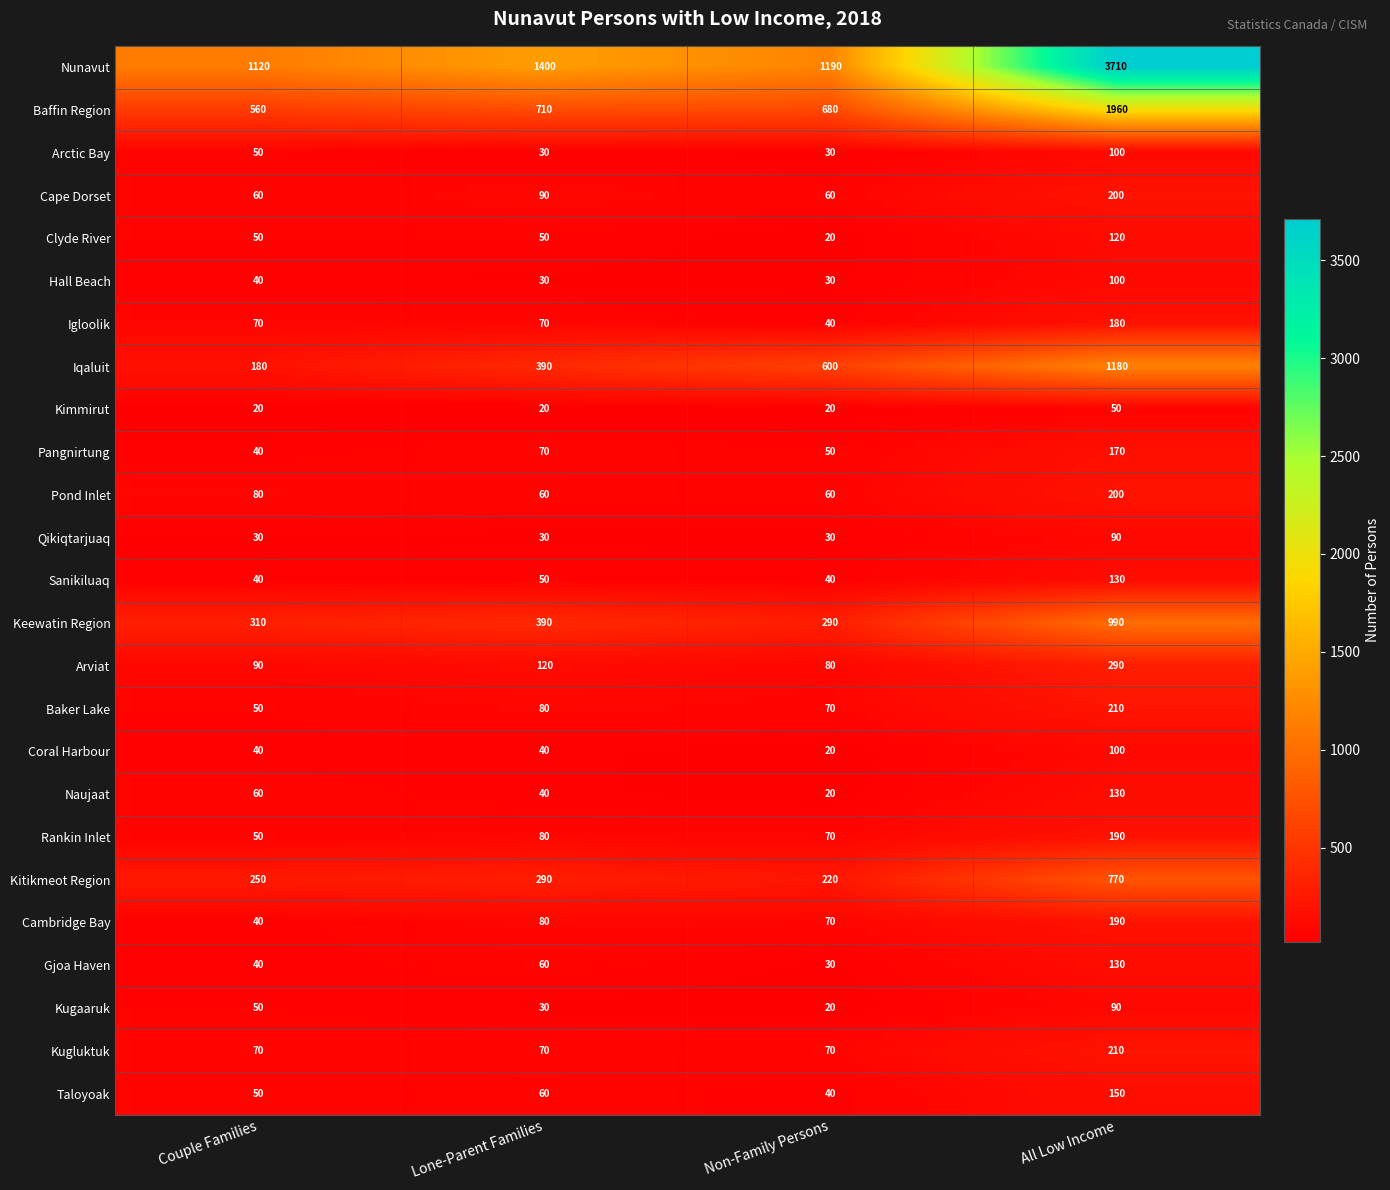

What is the sum of all Qikiqtarjuaq values?

180